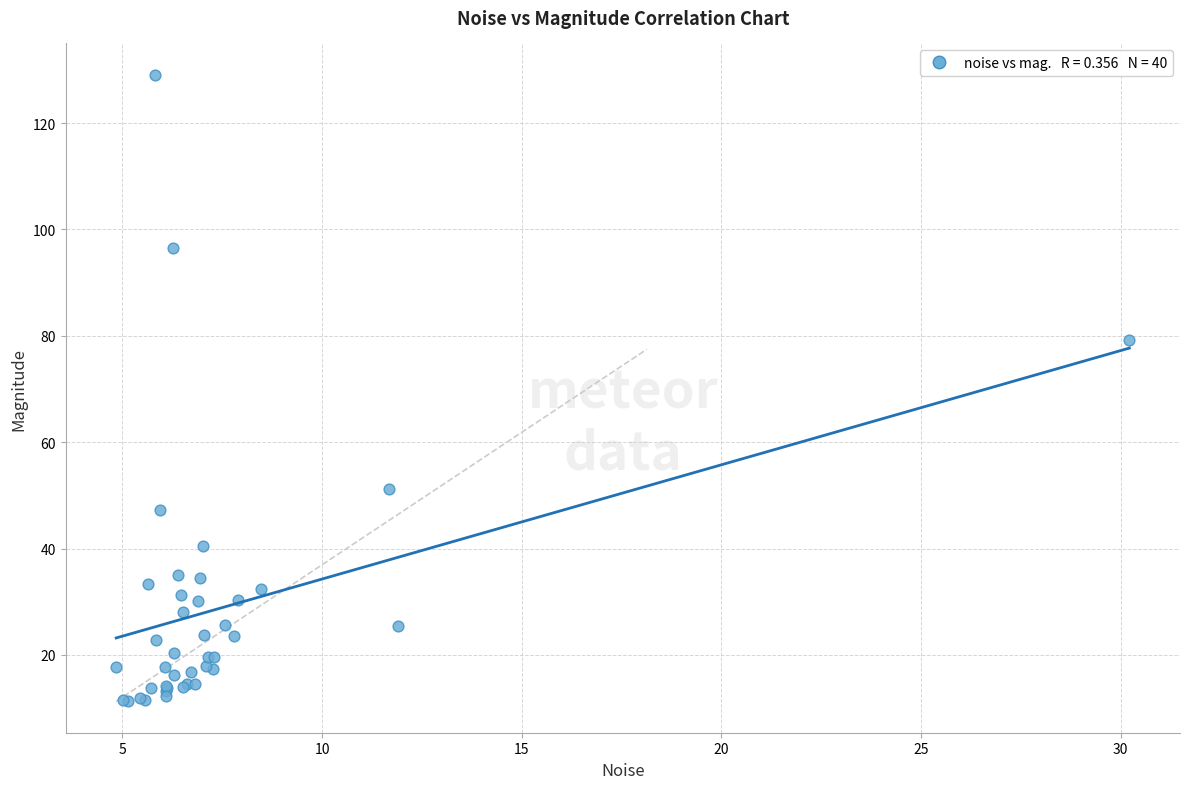

What Y value in the scatter plot is closest to 70?

79.3